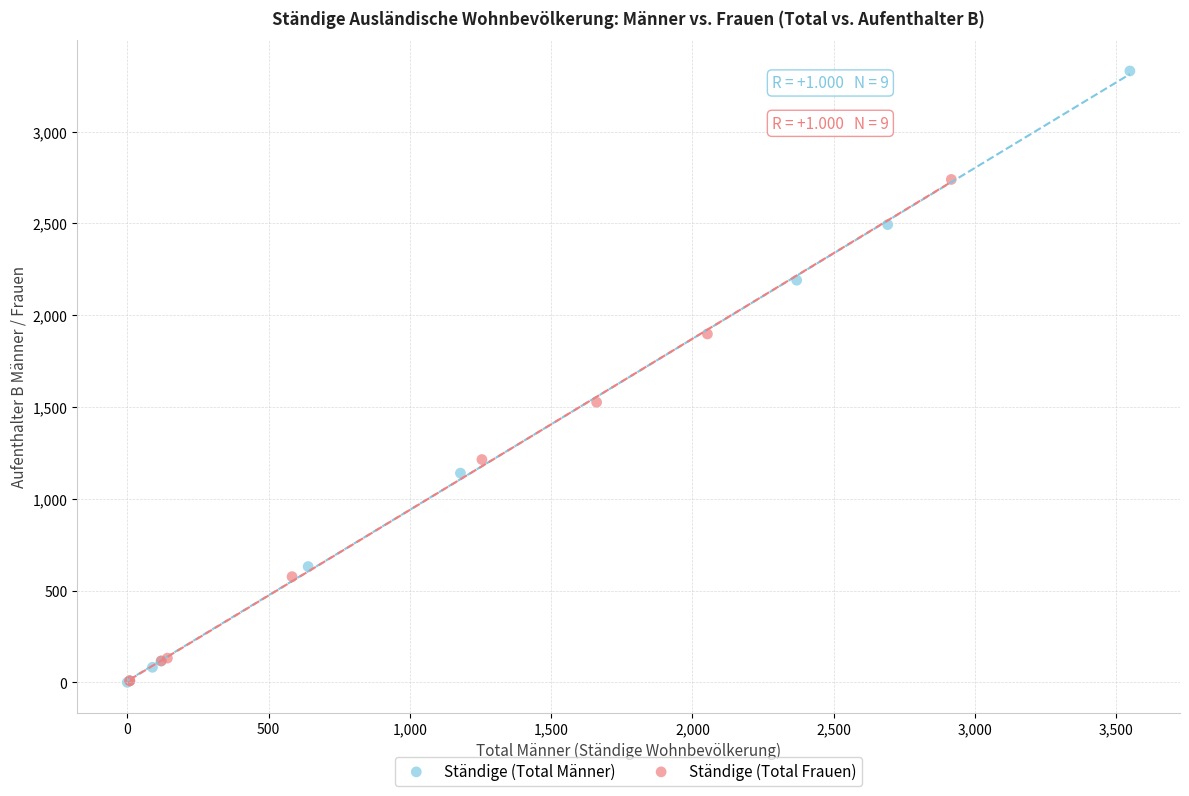

Which series contains the highest Y value?

Ständige (Total Männer)